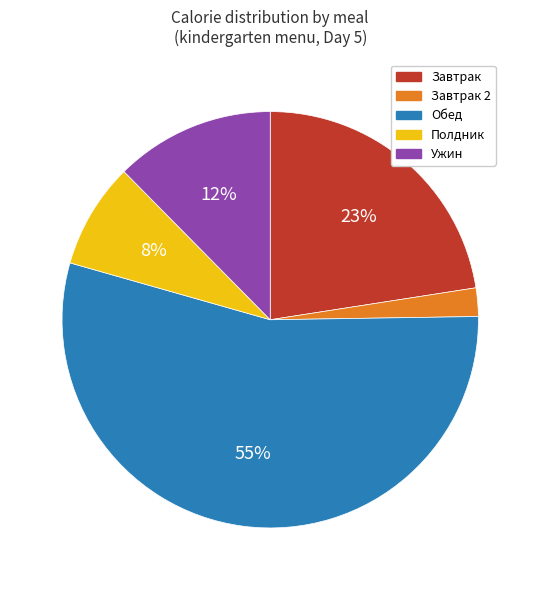

The Завтрак 2 slice represents 2% of the pie. True or false?

True